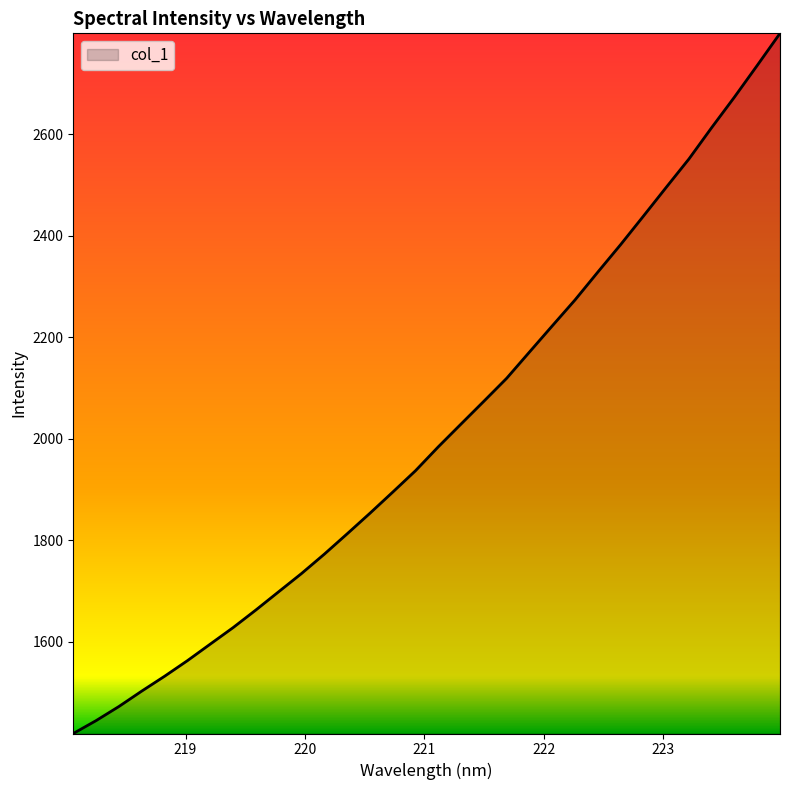

What is the smallest value displayed?

1418.8